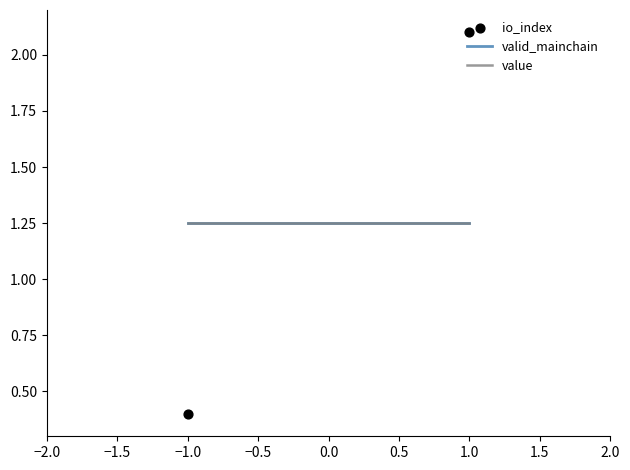

Which series has the largest total across all categories?

valid_mainchain